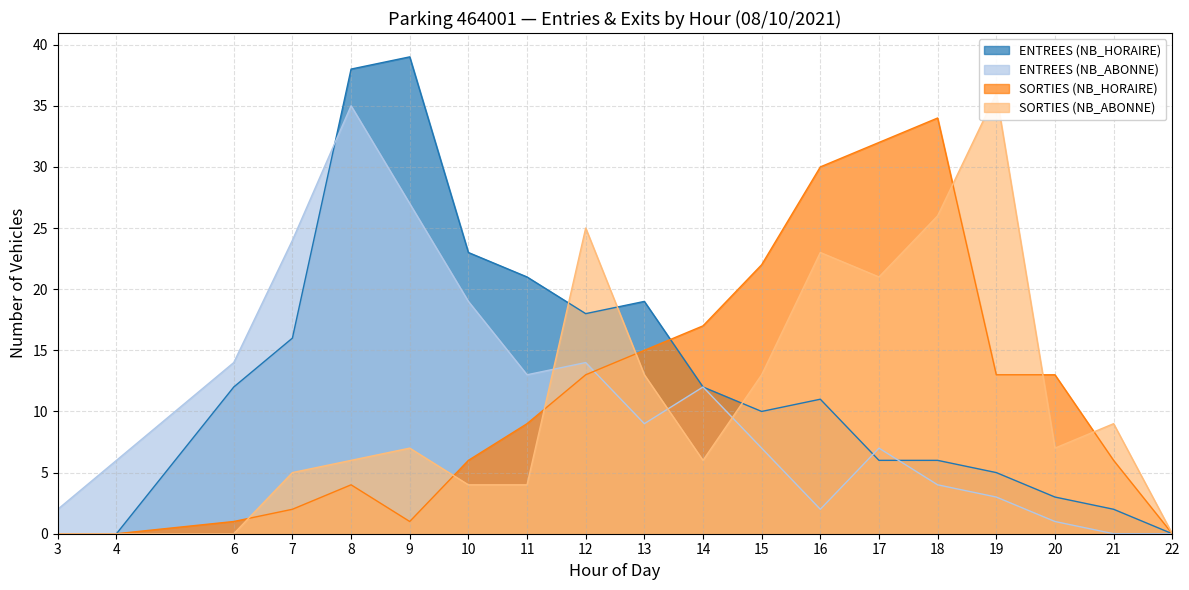

True or false: SORTIES (NB_HORAIRE) and SORTIES (NB_ABONNE) intersect in this chart.

True